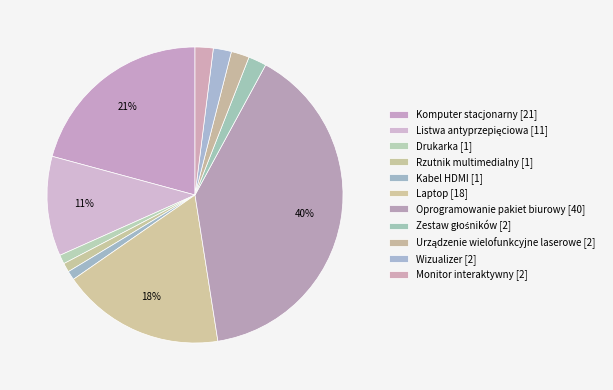

To the nearest percent, what is the difference between the largest and smallest slice percentages?

39%